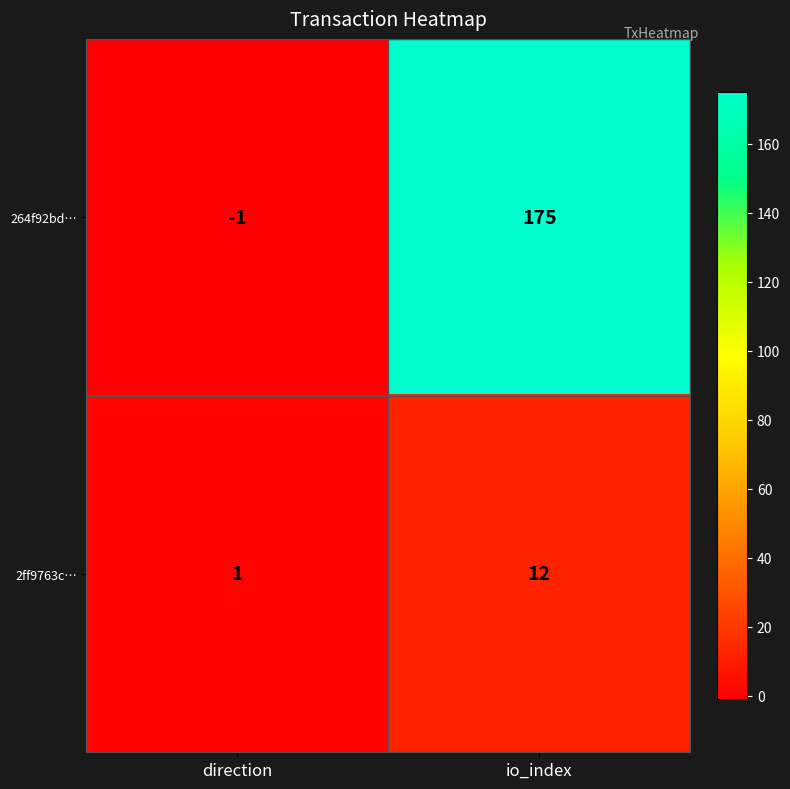

How many data points does each series have?

2